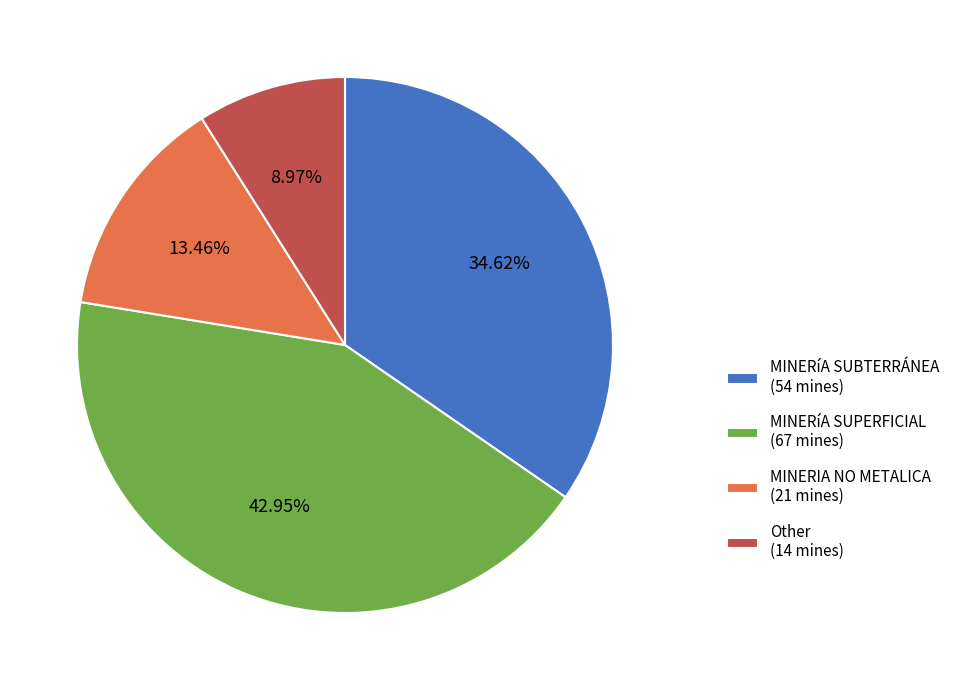

Which category has the smallest portion of the pie?

Other (14 mines)